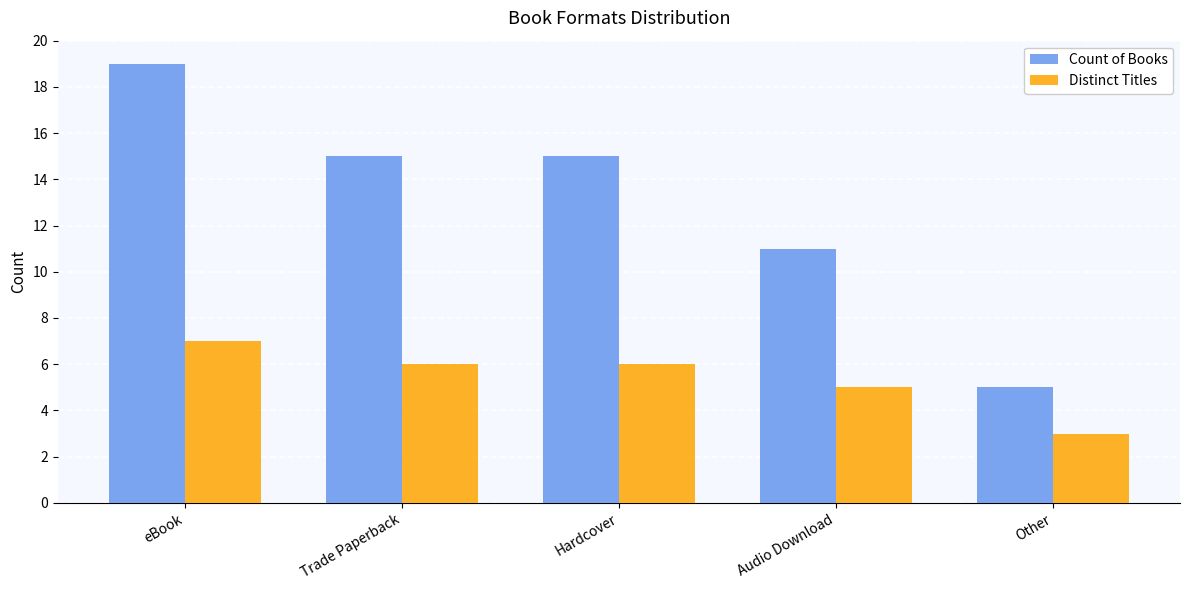

What is the spread (max minus min) of values at eBook?

12